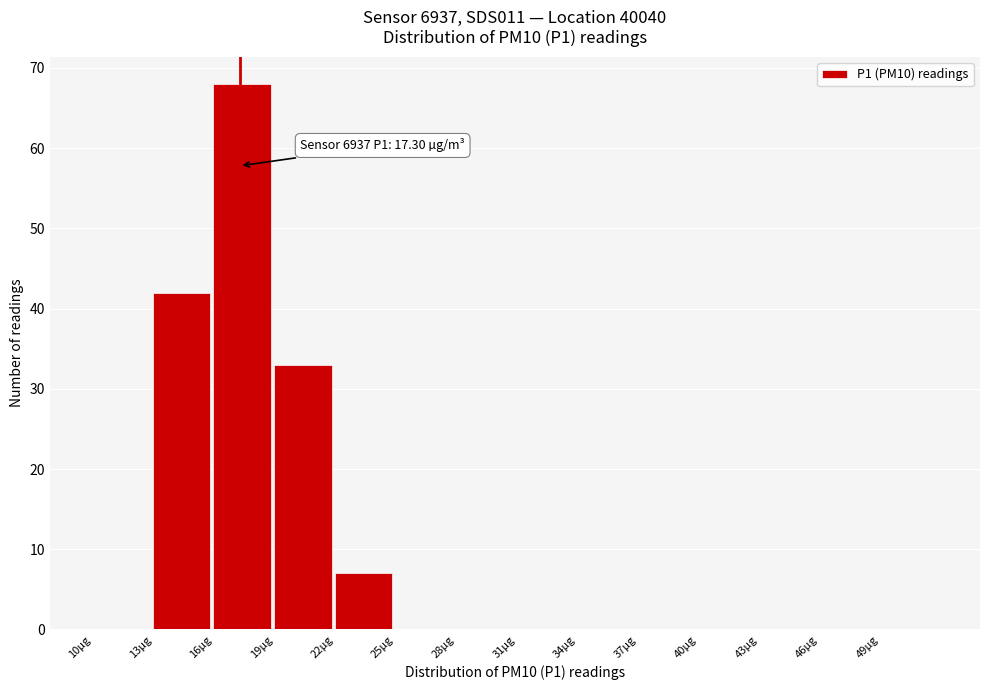

Over which range of the x-axis is the bar tallest?

16 to 19